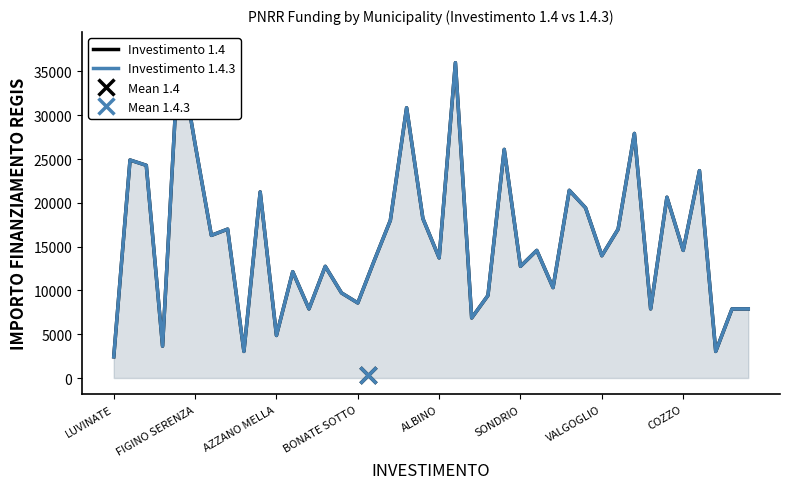

Where is Investimento 1.4.3 nearest to the value 20031?

29